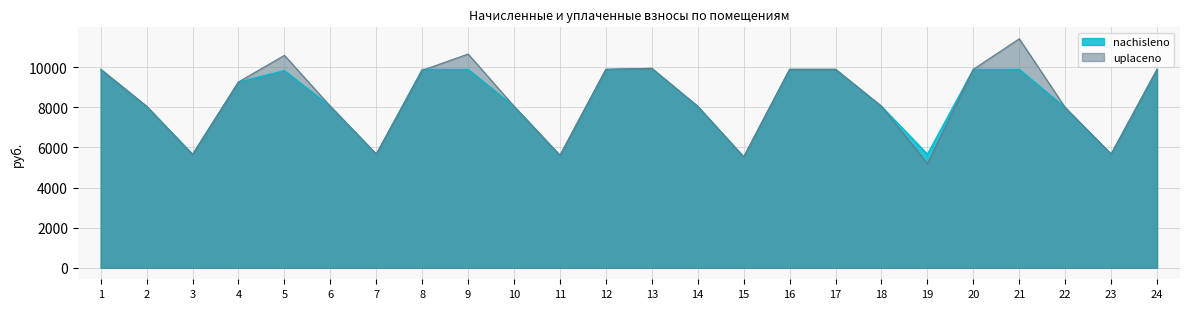

How many times do nachisleno and uplaceno cross each other?

1